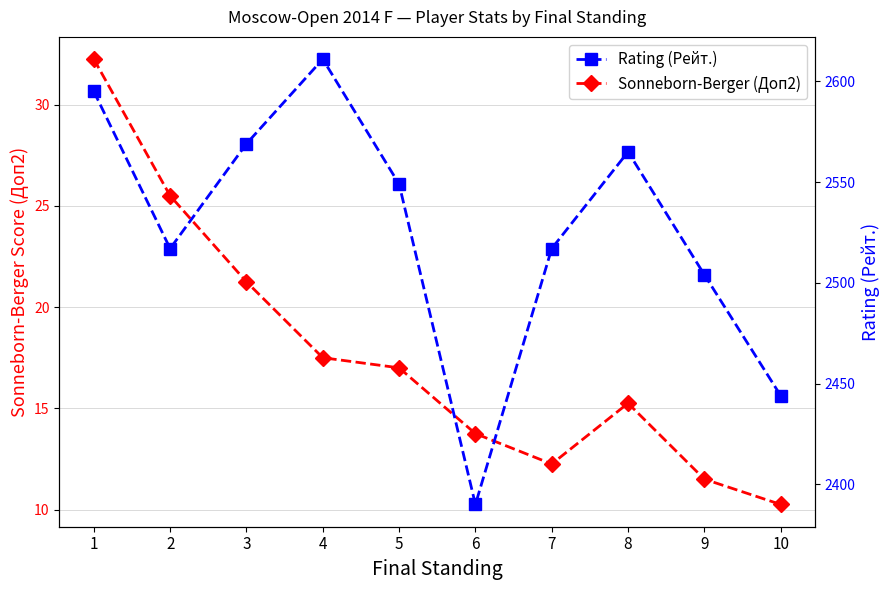

What is the value of the Rating (Рейт.) point at the 2nd from the left?

2517.0